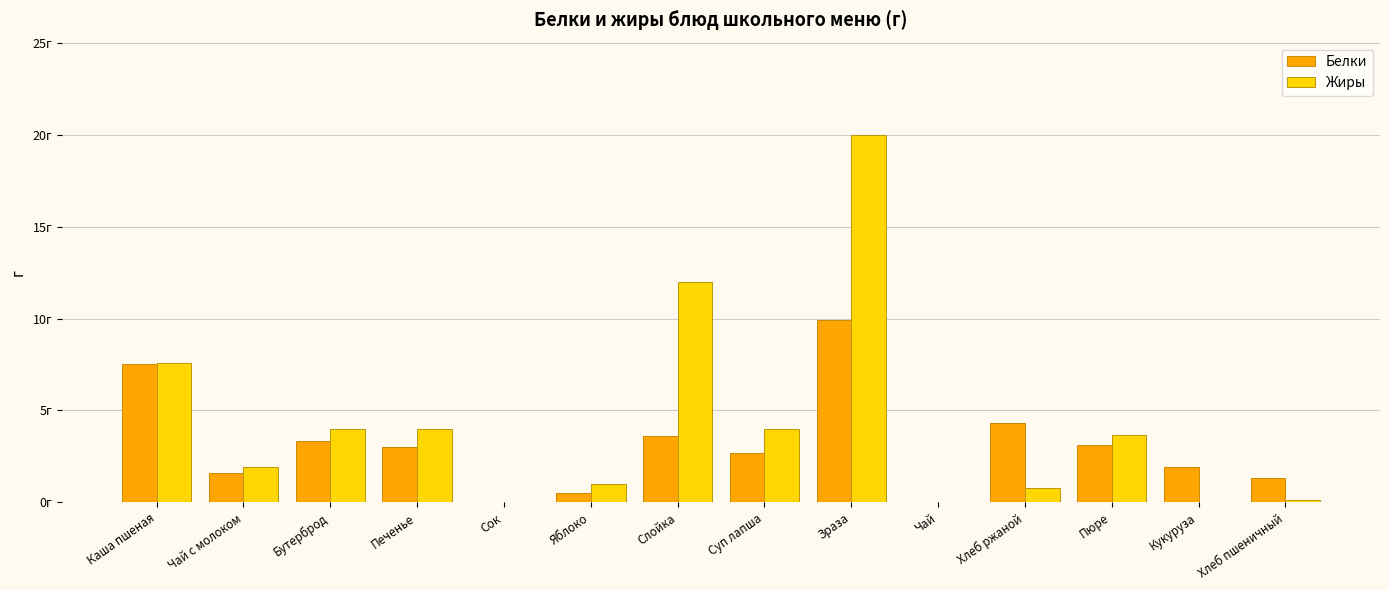

Reading right to left, what are all the values shown in this chart?

Белки: 1.3	1.9	3.1	4.3	0.0	9.9	2.7	3.6	0.5	0.0	3.0	3.3	1.6	7.5
Жиры: 0.1	0.0	3.7	0.8	0.0	20.0	4.0	12.0	1.0	0.0	4.0	4.0	1.9	7.6